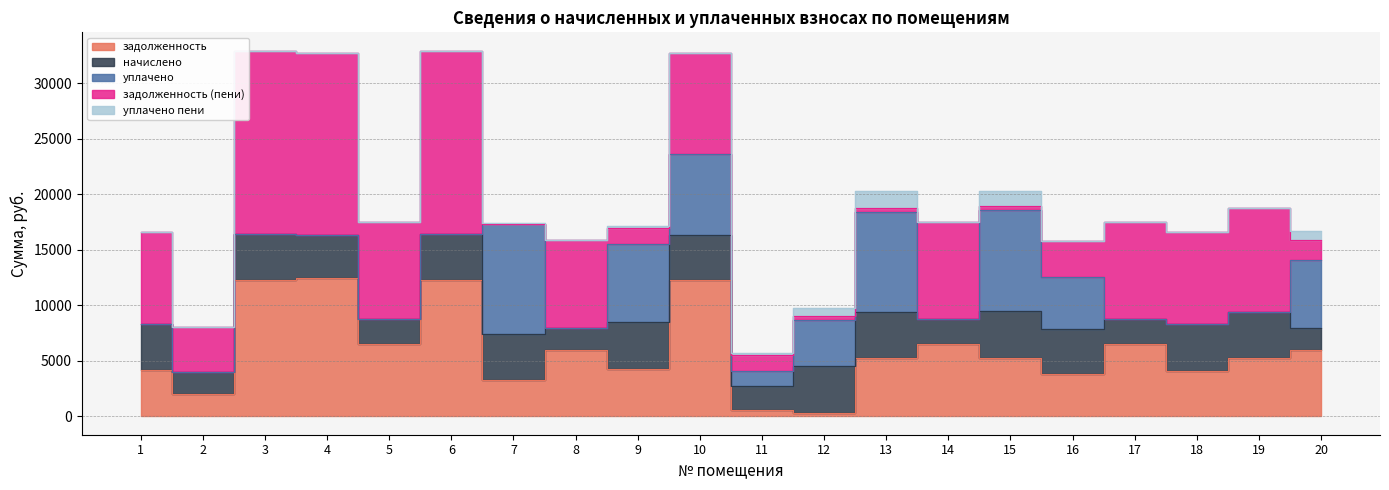

What are all the series names shown in the legend?

задолженность, начислено, уплачено, задолженность (пени), уплачено пени